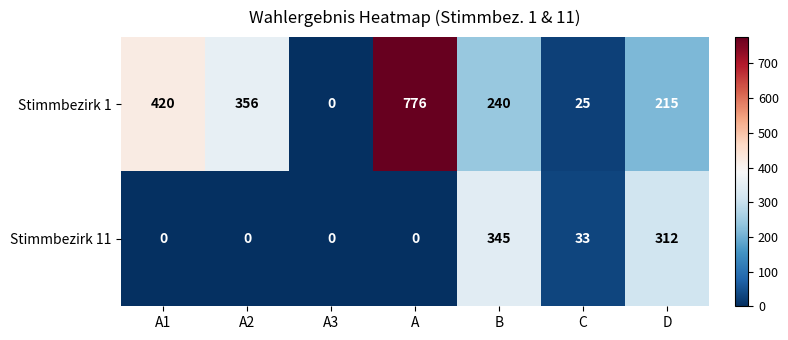

What is the difference between the maximum and second lowest values in the Stimmbezirk 1 series?

751